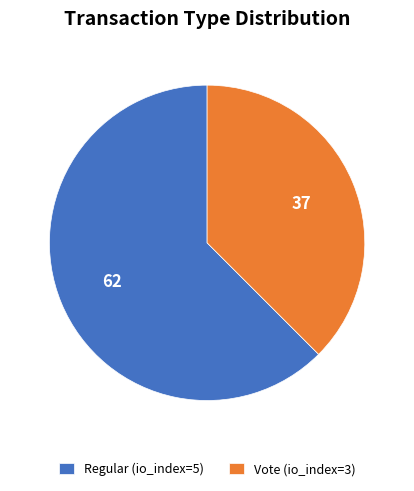

How many segments does this pie chart have?

2